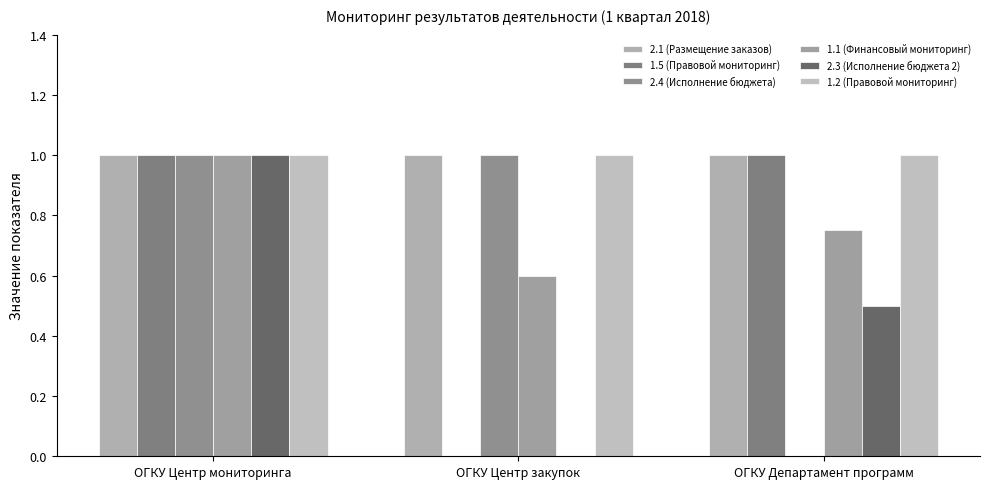

Which label corresponds to the largest value in the chart?

ОГКУ Центр мониторинга